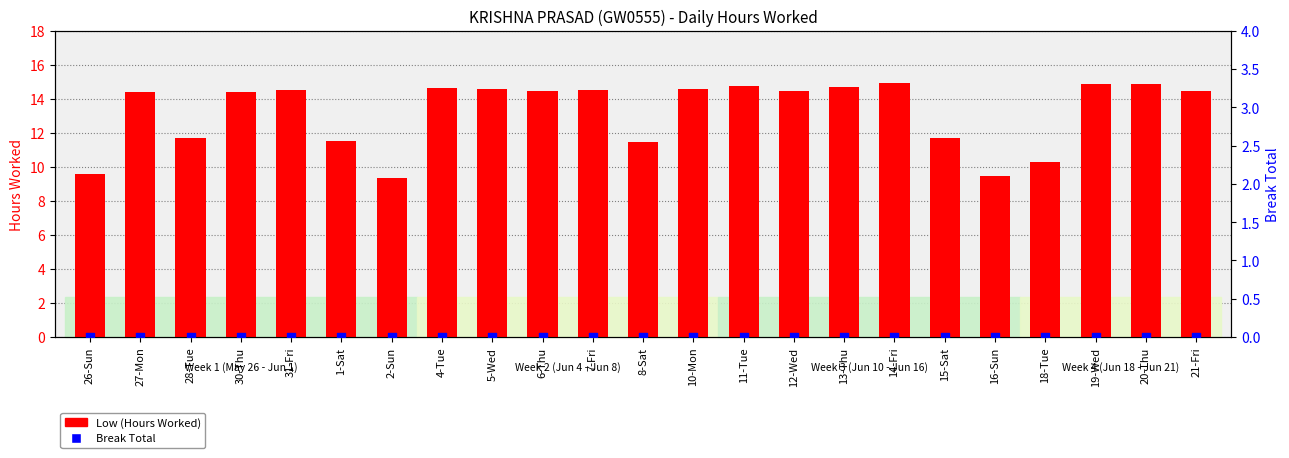

Which series has the largest Y range (max minus min)?

Low (Hours Worked)